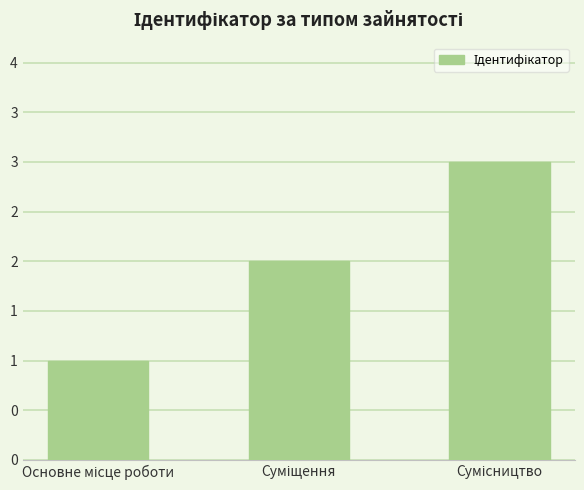

What is the difference between the values at Суміщення and Основне місце роботи?

1